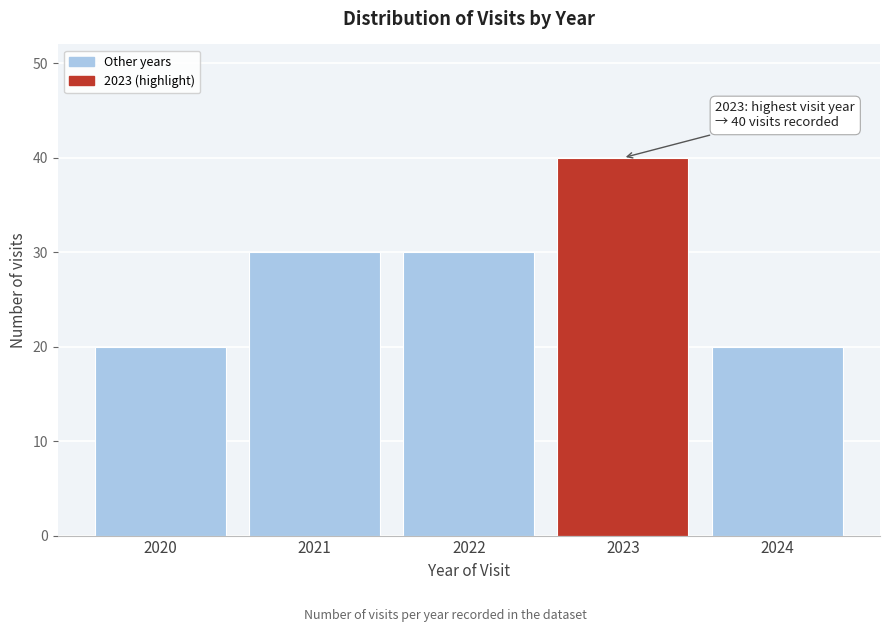

Reading left to right, transcribe all the data shown in this chart.

20	30	30	40	20